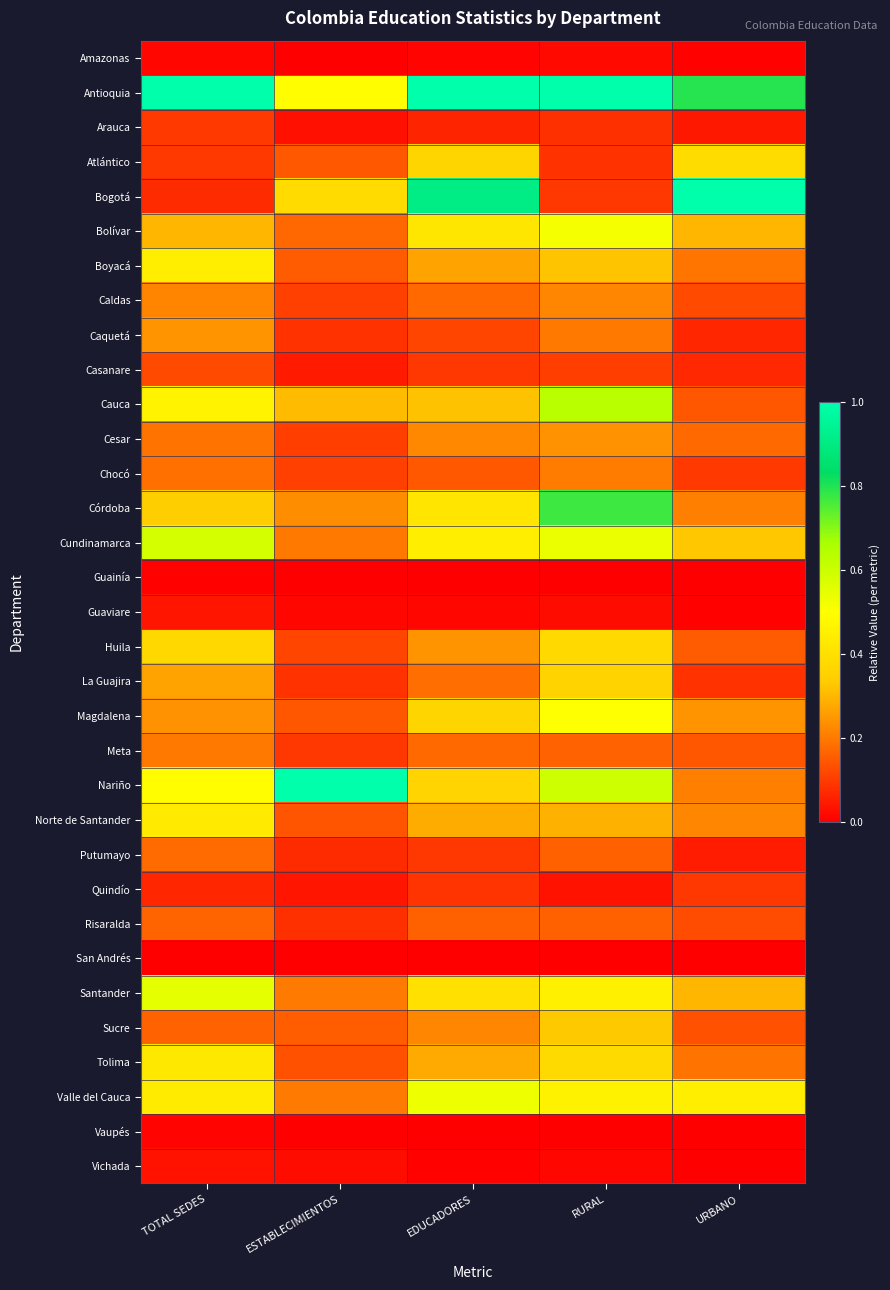

What is the difference between the highest and lowest values at EDUCADORES?

1.0